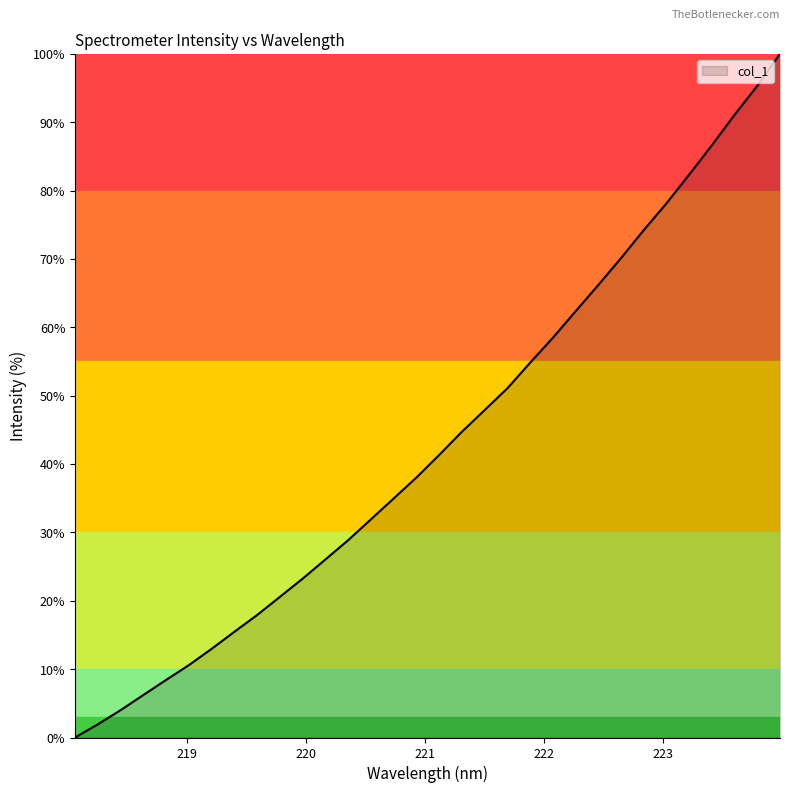

What is the difference between the maximum and minimum values?

100.0